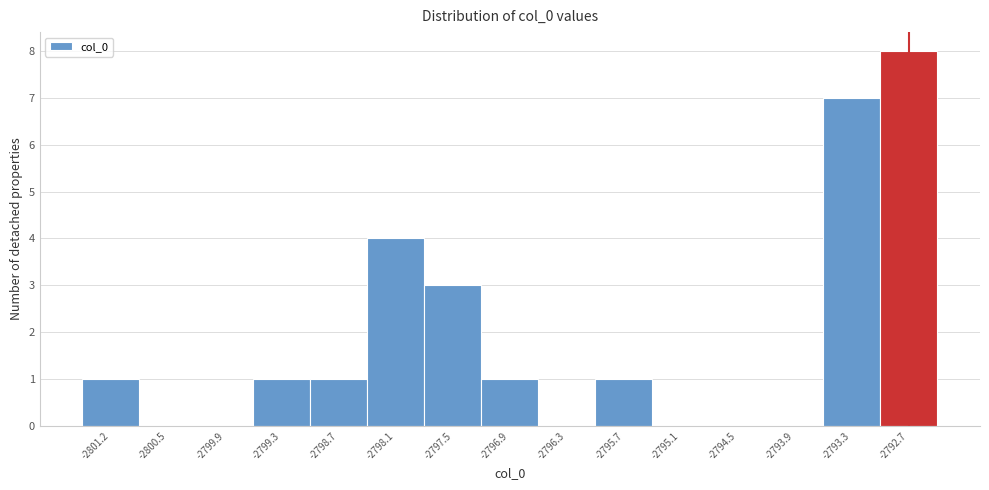

Which range on the x-axis has the tallest bar?

-2793.0 to -2792.4